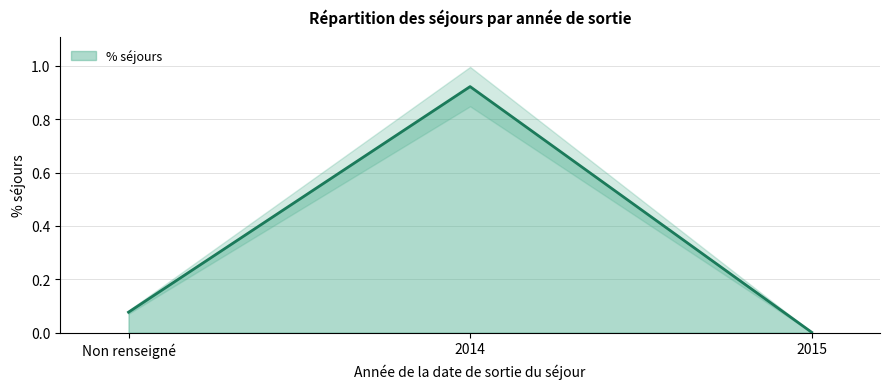

What is the difference between the values at Non renseigné and 2015?

0.1